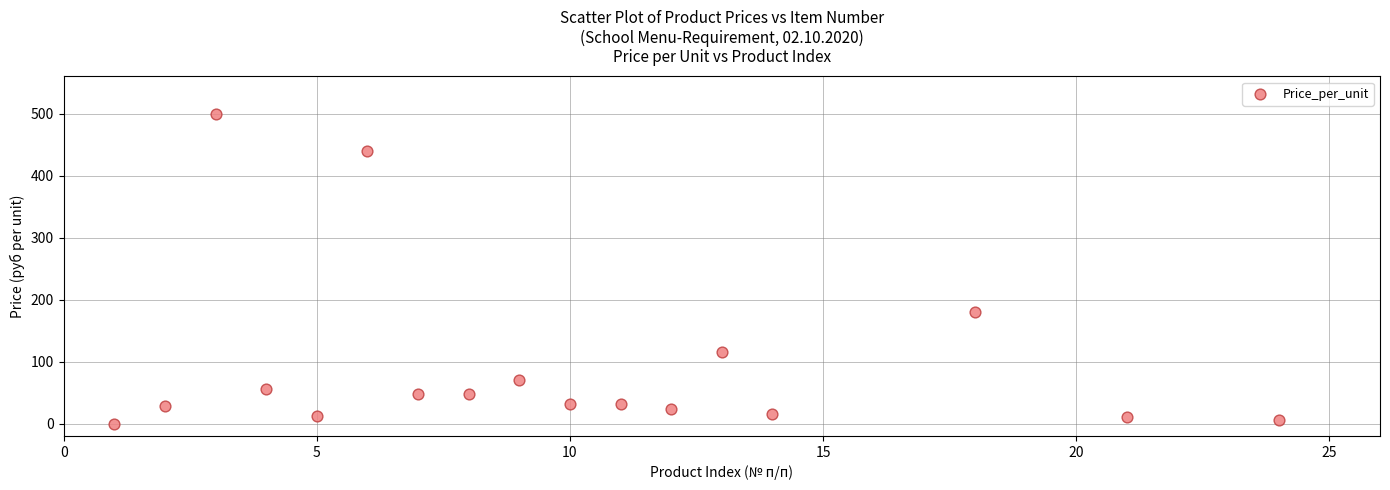

What Y value in the scatter plot is closest to 250?

180.0